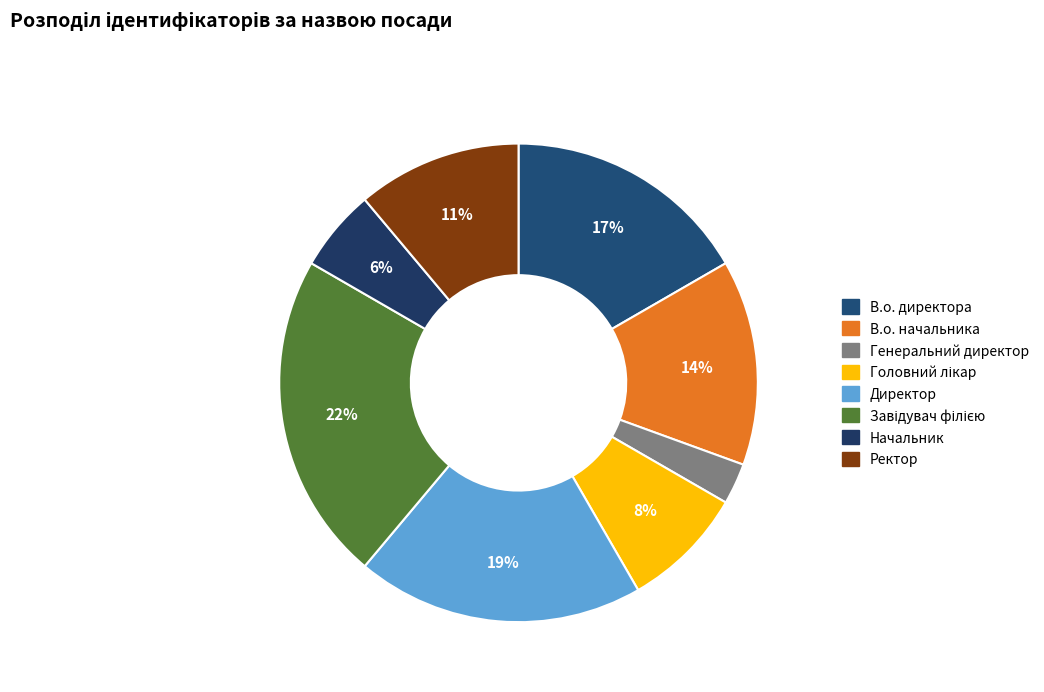

How many segments does this pie chart have?

8